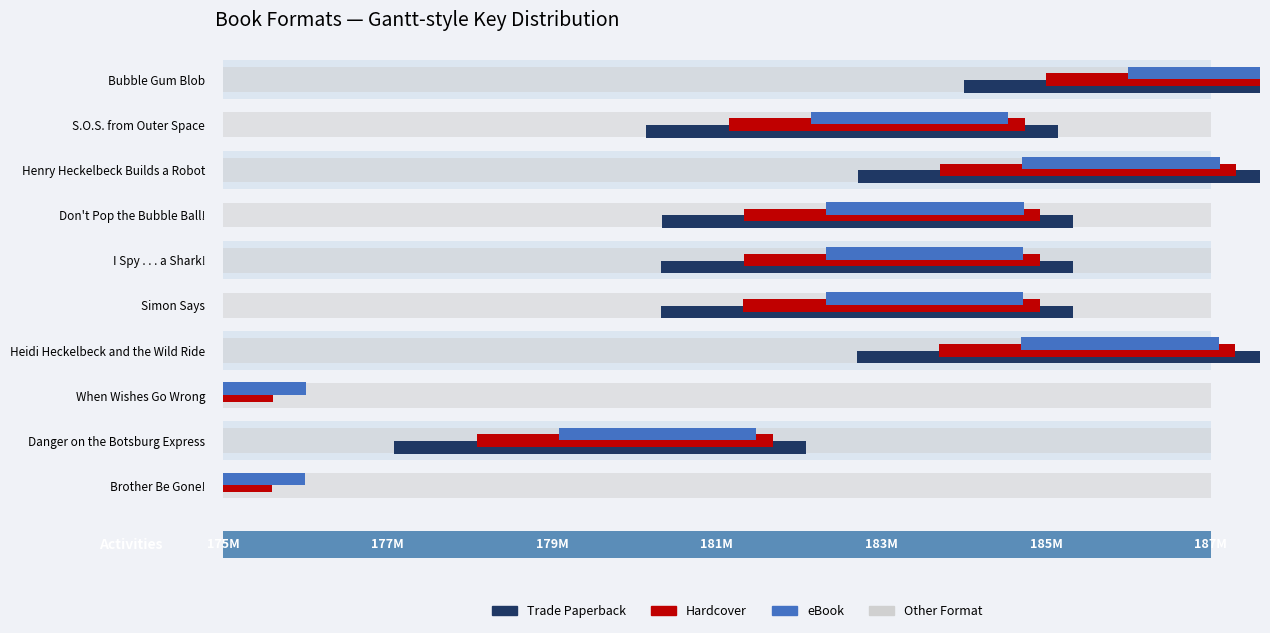

What is the difference between the highest and lowest values at Henry Heckelbeck Builds a Robot?

1.3